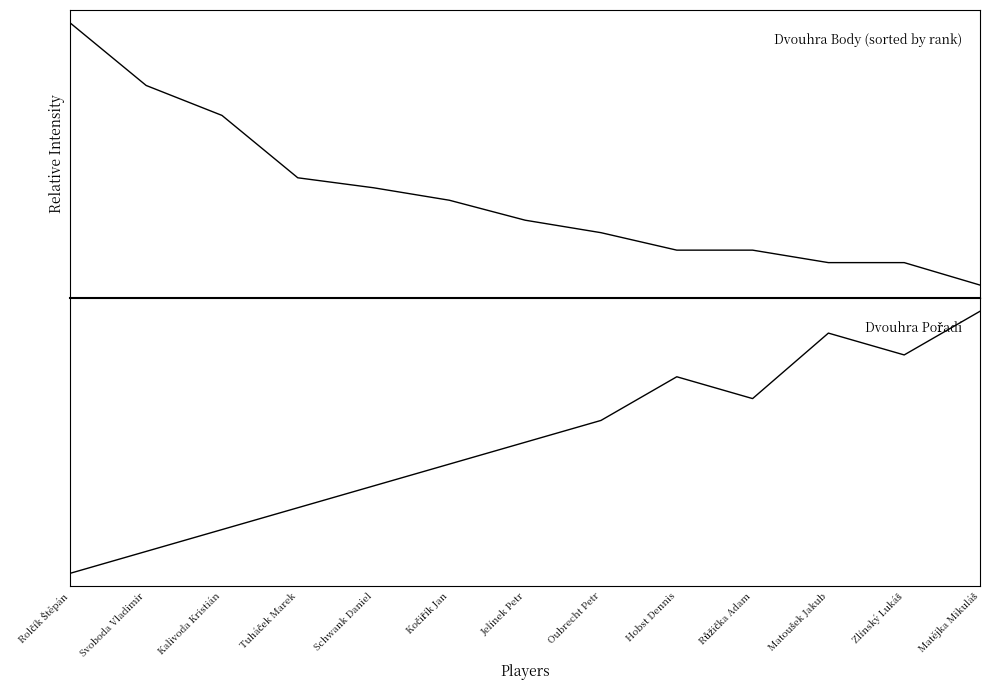

At which category is the sum across all series the highest?

Rolčík Štěpán